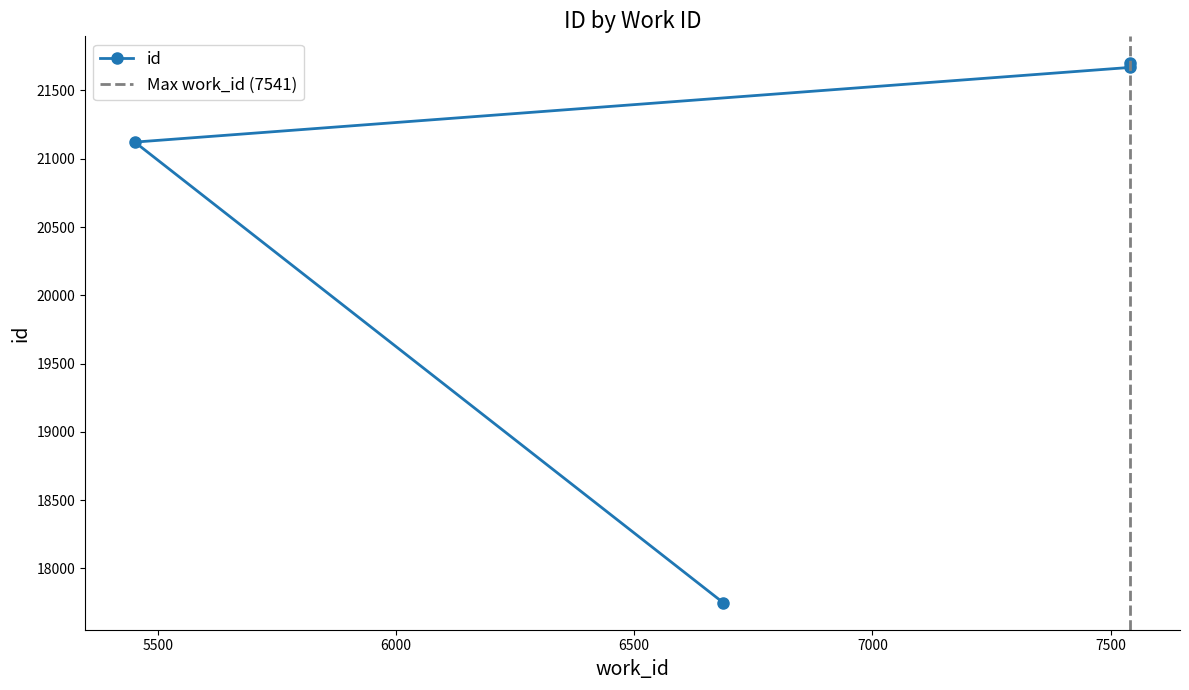

Rank the categories by value from highest to lowest.

7541, 7541, 5452, 6687